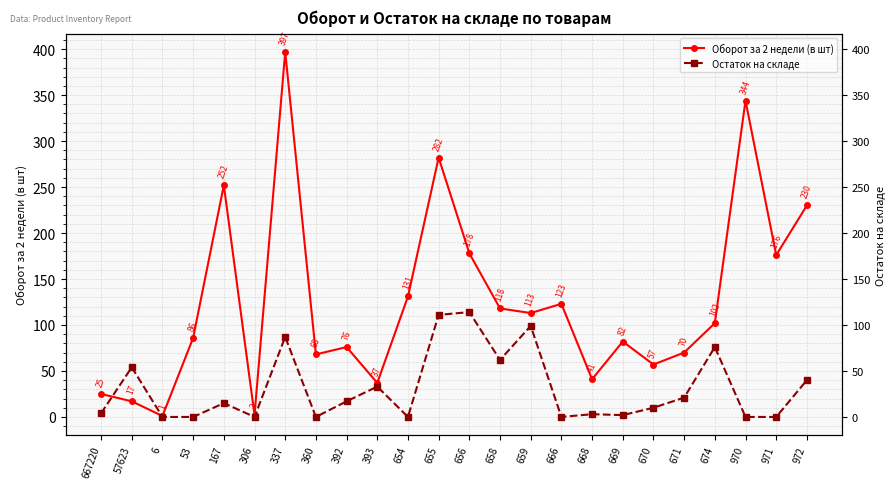

What is the difference between the highest and lowest values at 53?

86